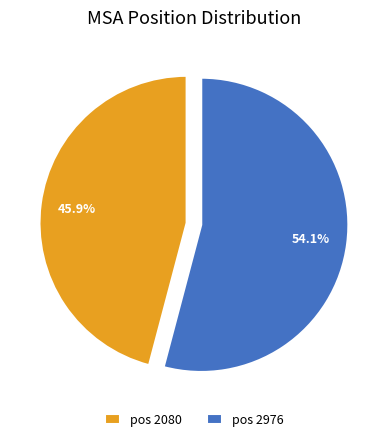

Combined, what portion of the pie is pos 2976 and pos 2080?

100.0%